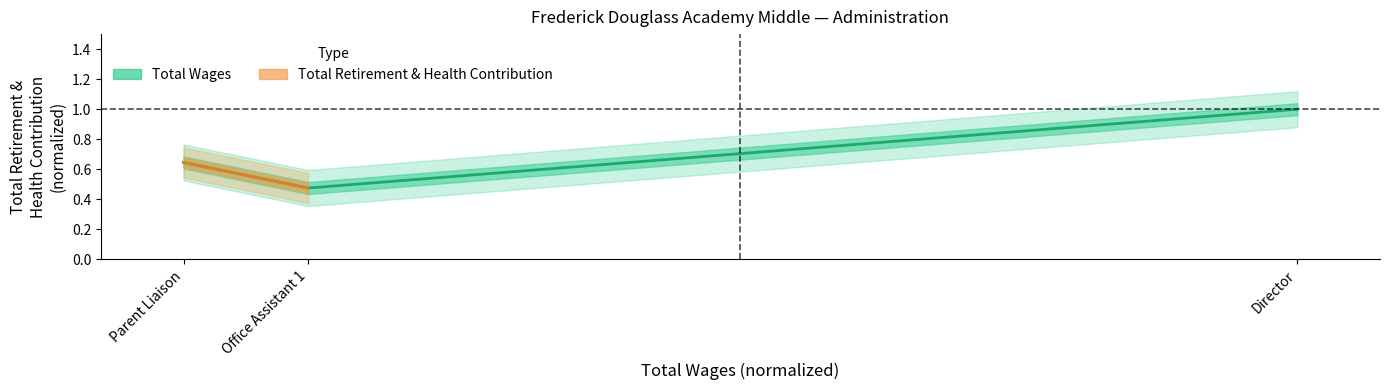

What position from the right is Office Assistant 1?

2